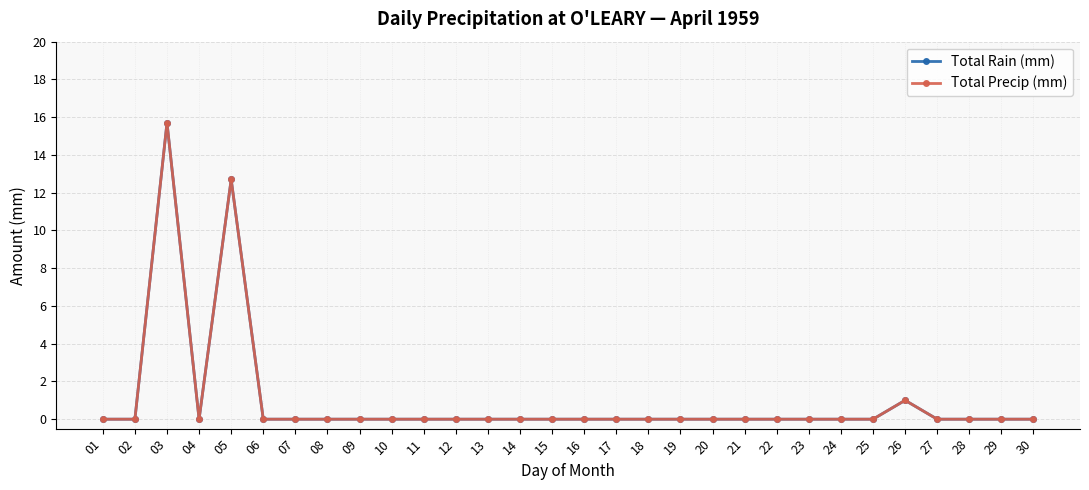

At which category does Total Precip (mm) reach its first local peak?

03